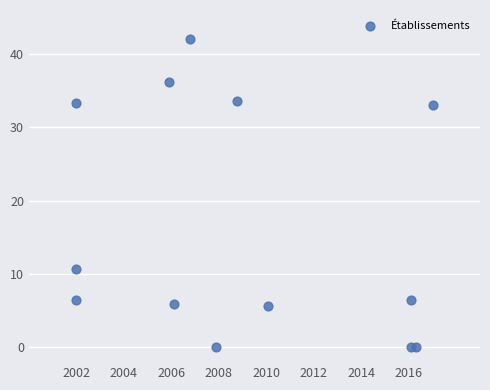

What Y value in the scatter plot is closest to 21?

10.7